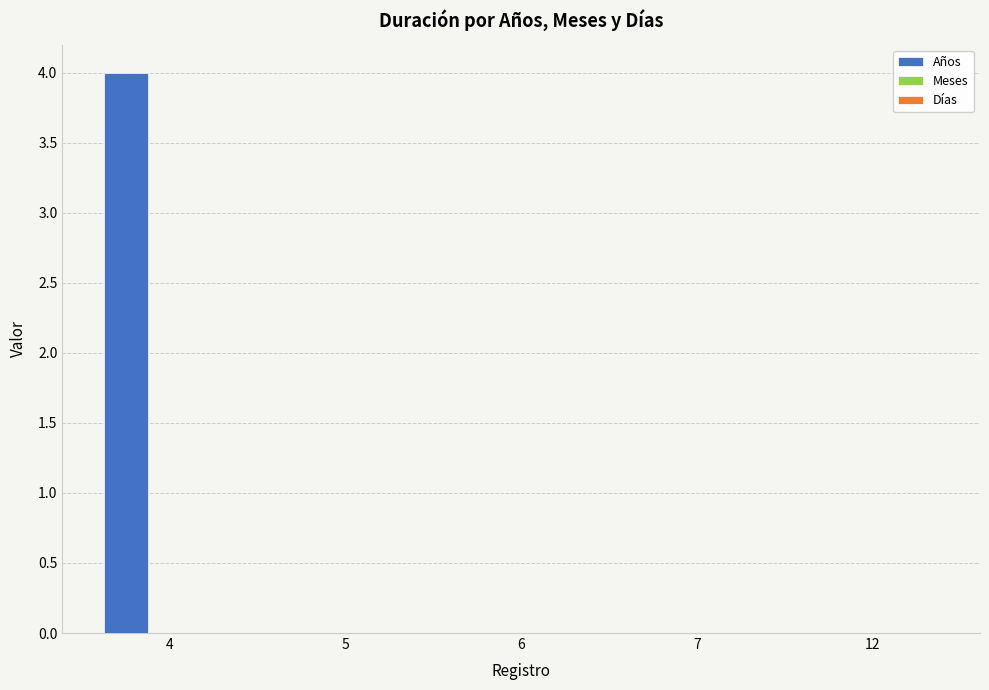

The value at 5 is 0. True or false?

True